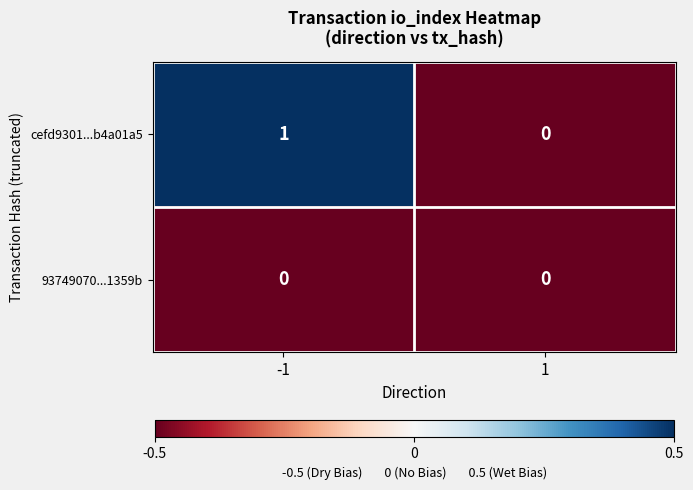

The 93749070...1359b series shows 0 at -1. True or false?

True